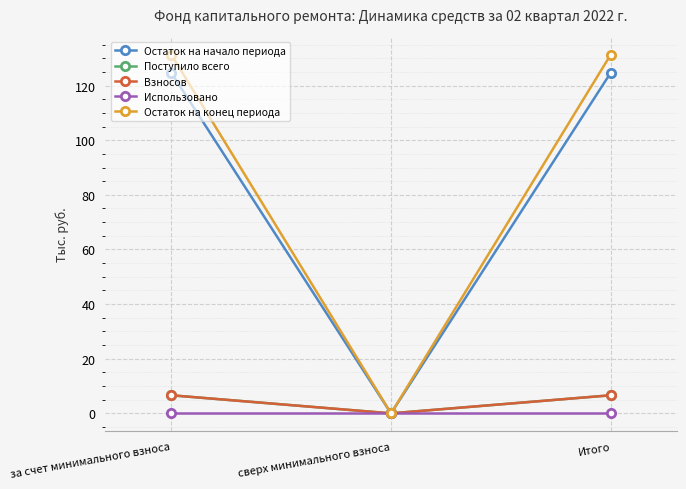

What is the spread (max minus min) of values at Итого?

131.3